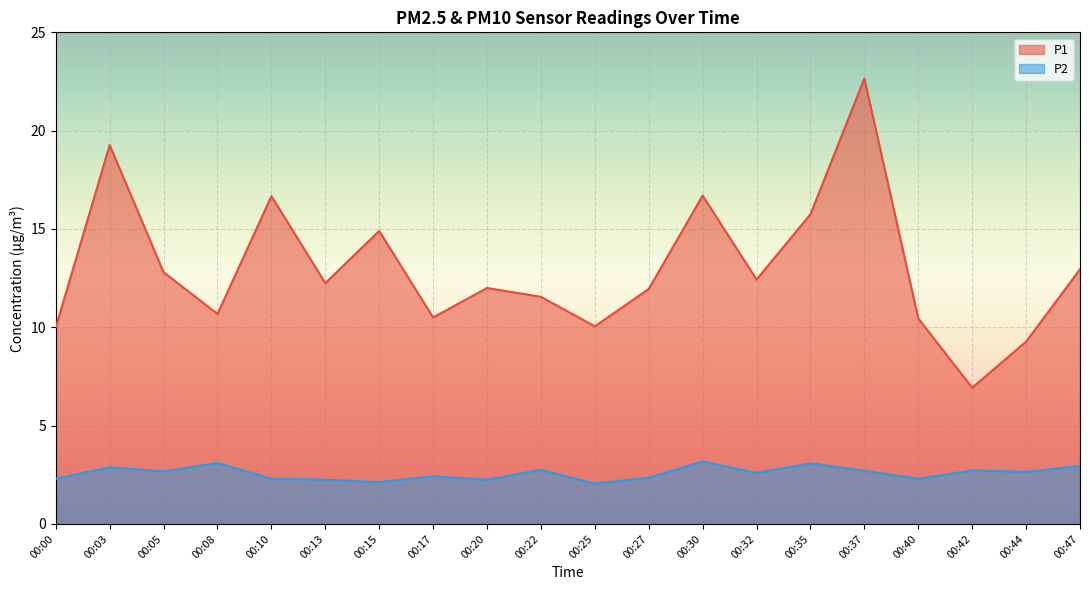

What is the value of the P1 point at the 9th from the left?

12.0